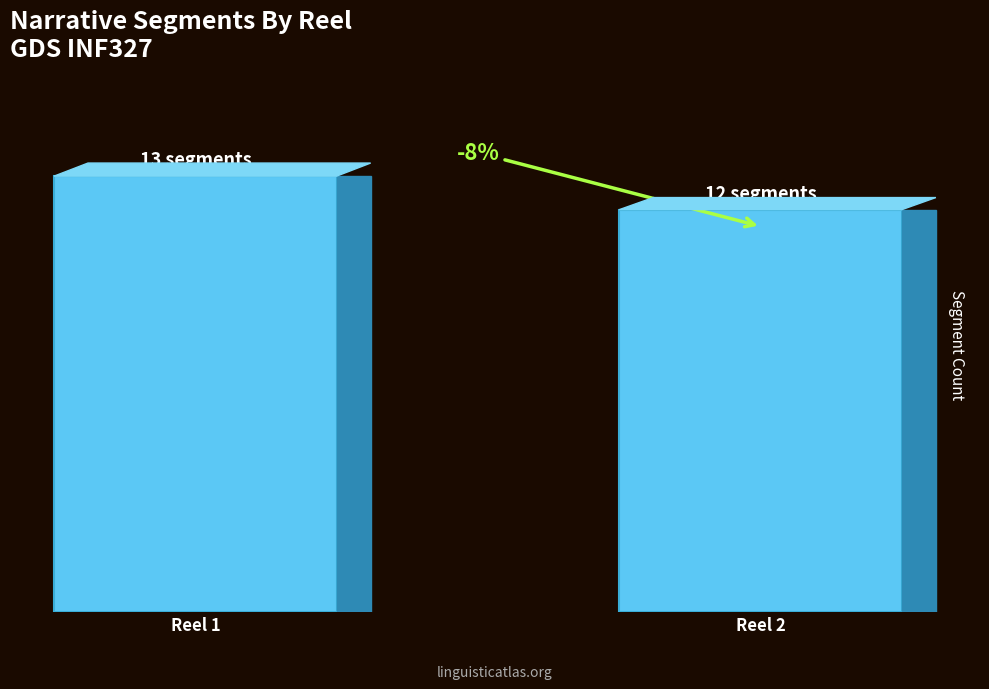

Between Reel 2 and Reel 1, which is larger?

Reel 1